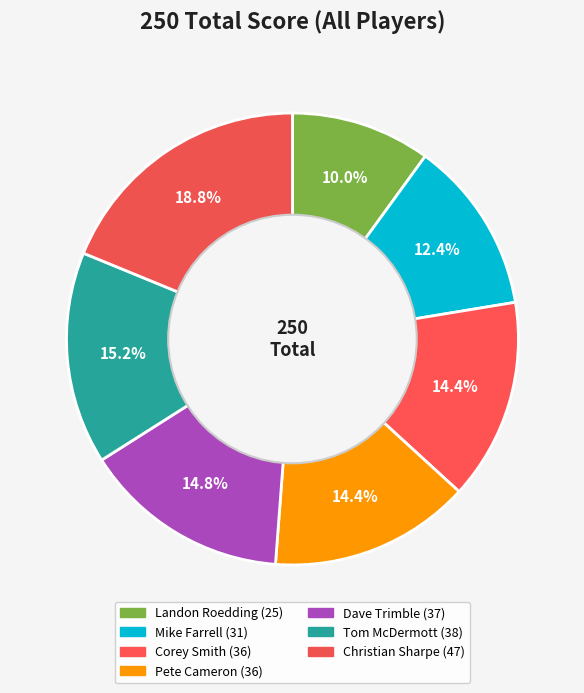

How many segments does this pie chart have?

7